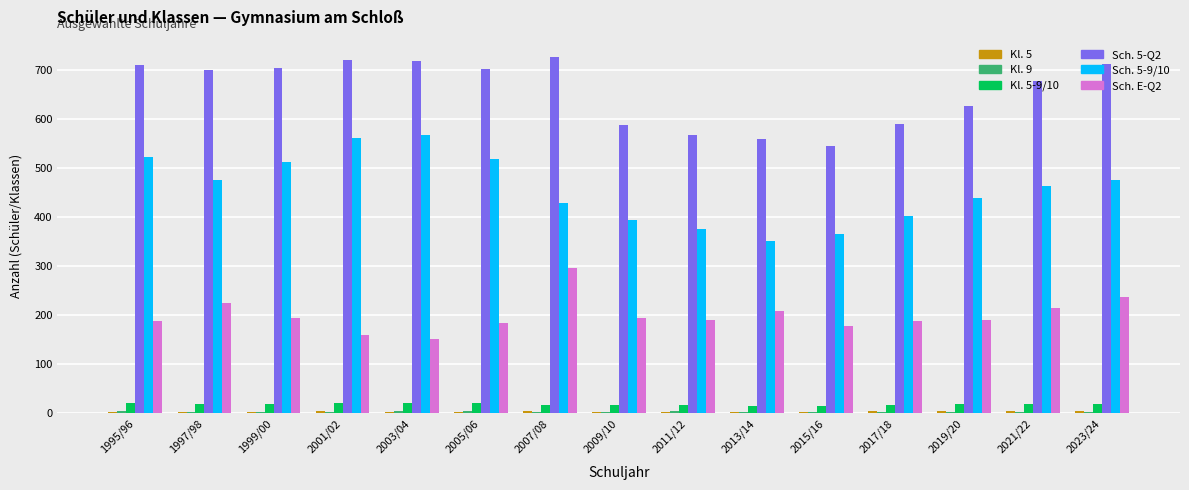

Is it true that Sch. 5-Q2 equals 678 at 2021/22?

True